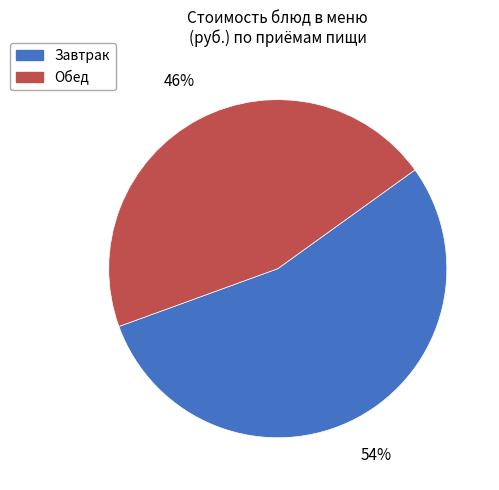

Between Обед and Завтрак, which is larger?

Завтрак